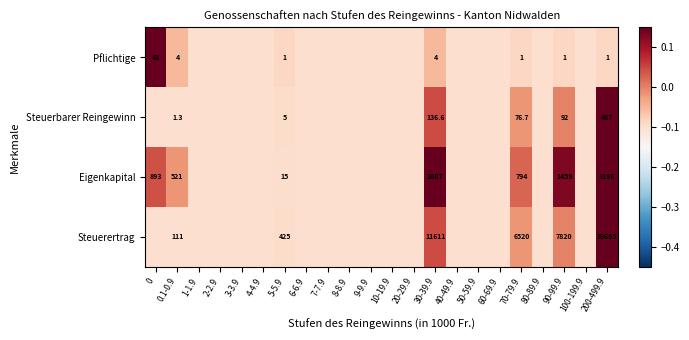

The Steuerertrag series shows 6520.0 at 70-79.9. True or false?

True